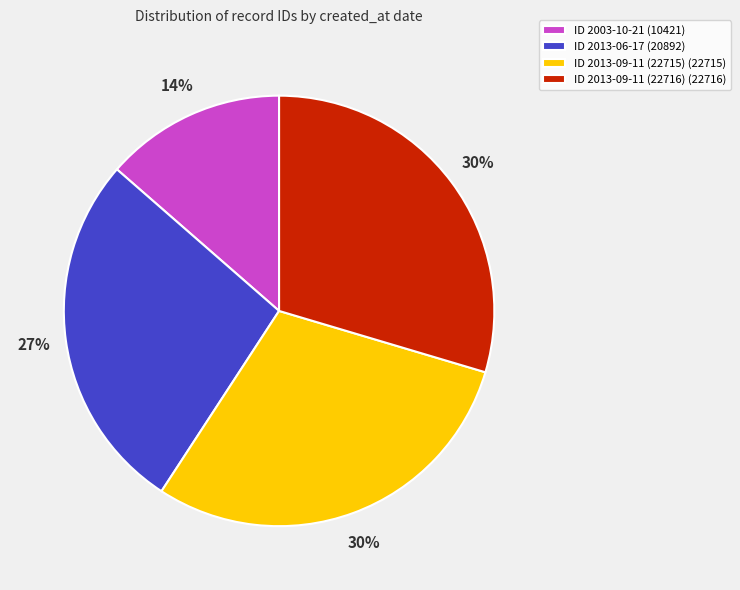

Combined, do ID 2013-09-11 (22716) (22716) and ID 2013-09-11 (22715) (22715) account for over 50%?

Yes